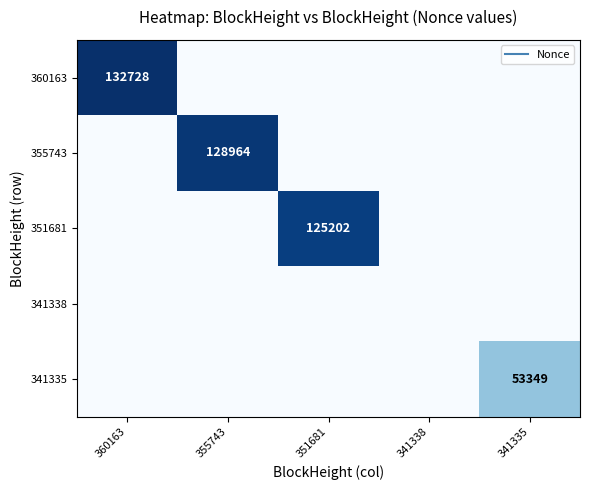

Is it true that 341338 equals 0 at 360163?

True